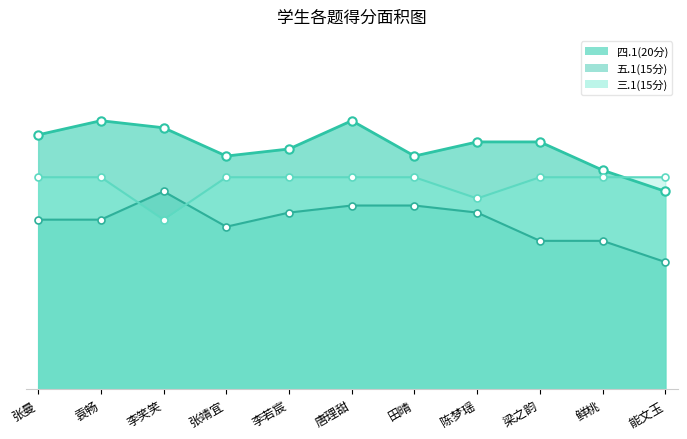

How many times do 三.1(15分) and 四.1(20分) cross each other?

1